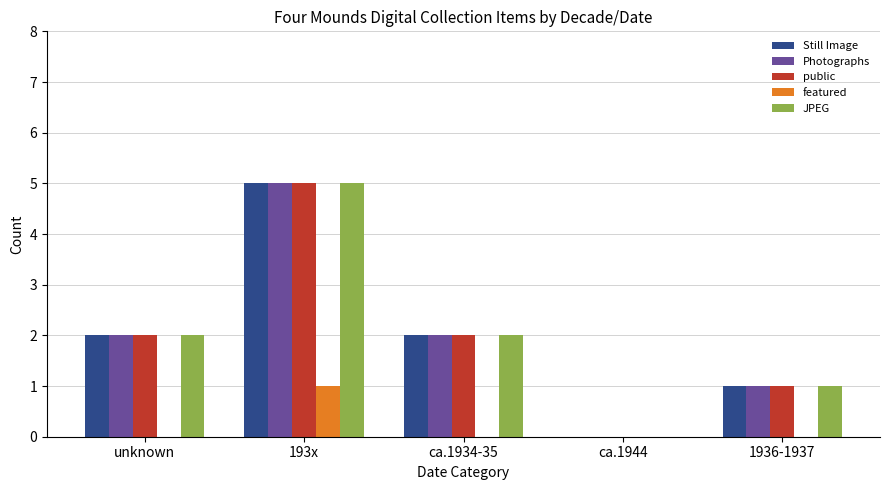

At which category is the sum across all series the highest?

193x